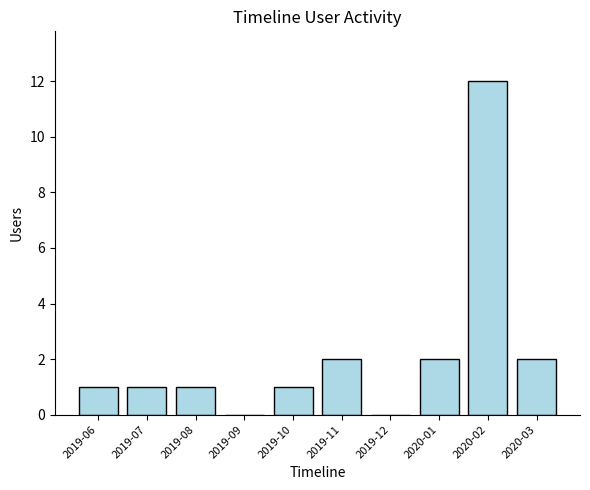

Reading right to left, list all the values displayed in this chart.

2	12	2	0	2	1	0	1	1	1